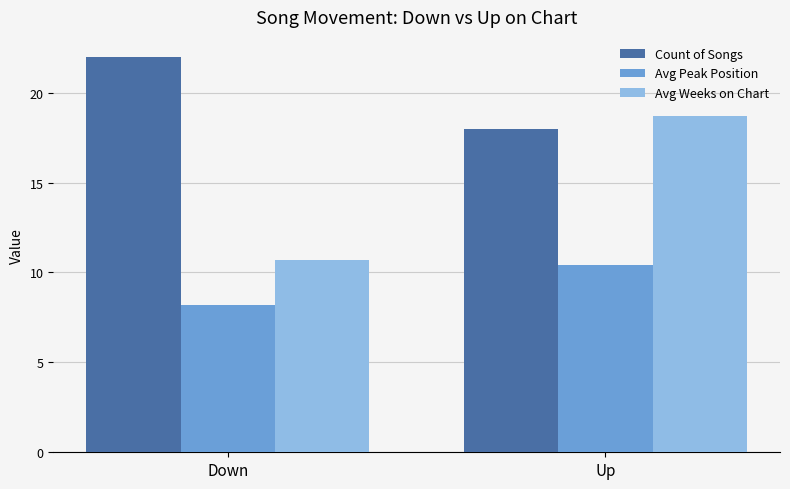

What is the spread (max minus min) of values at Down?

13.8